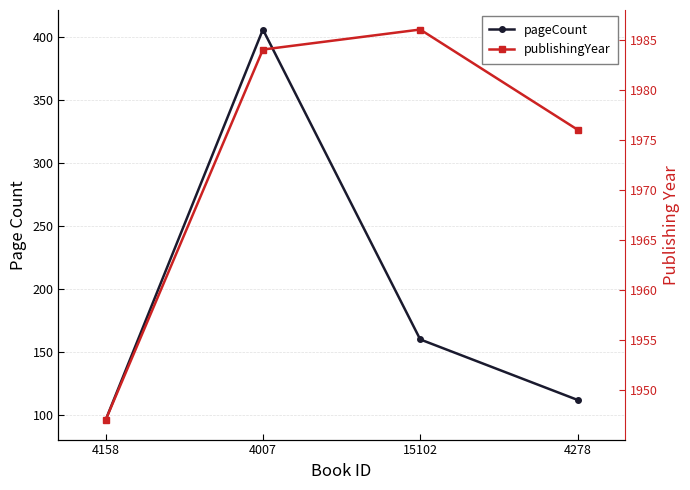

Is this an area chart (filled region under the line)?

No